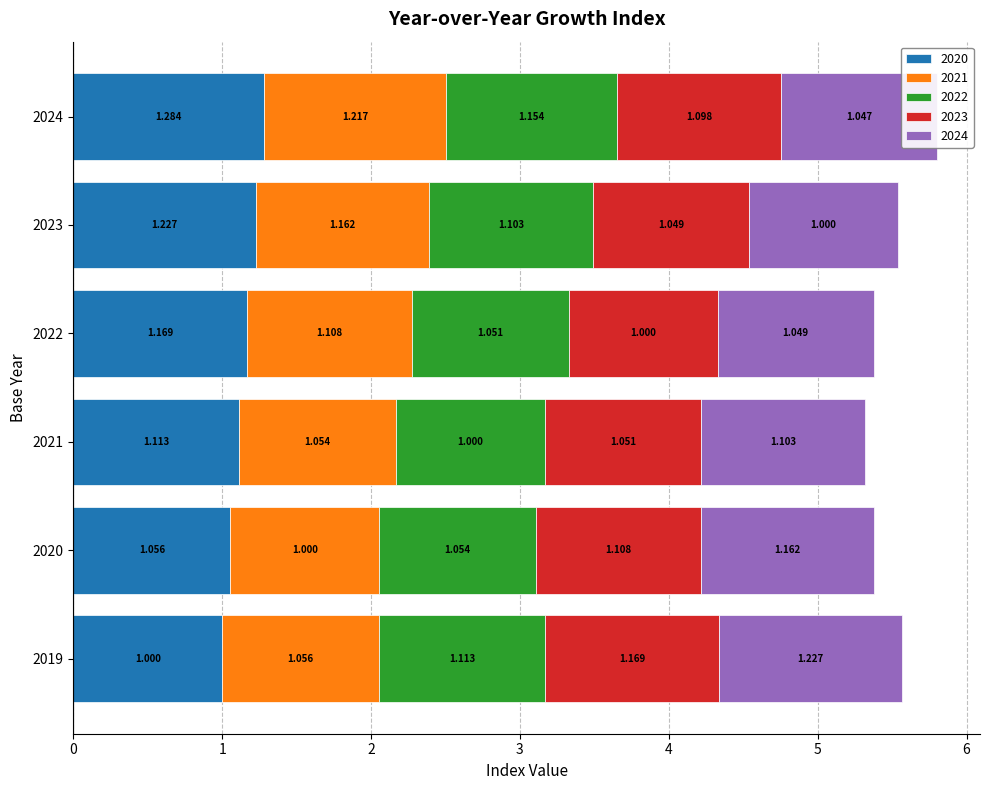

What is the total value across all series at 2022?

5.4